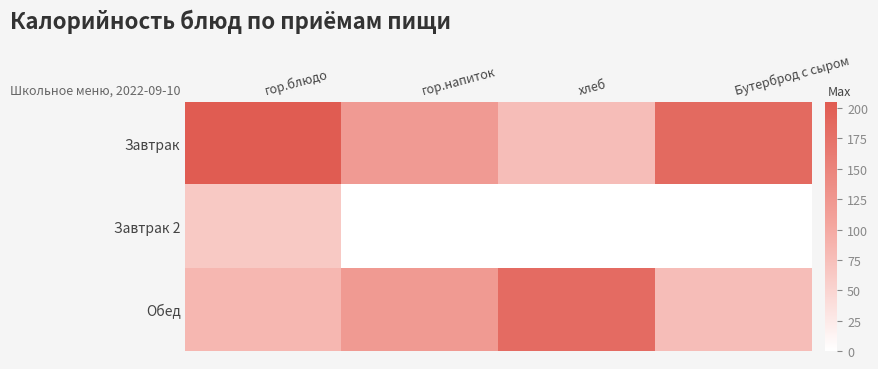

Count the number of data series in this chart.

3